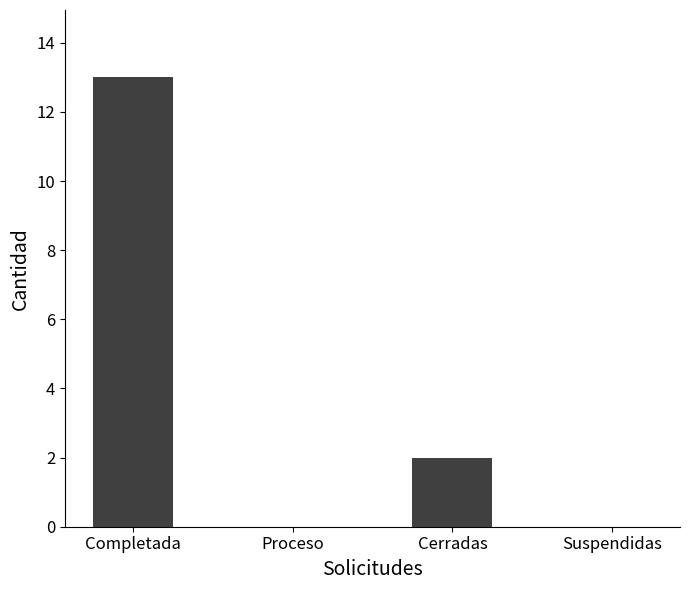

At which label is the value closest to 6?

Cerradas